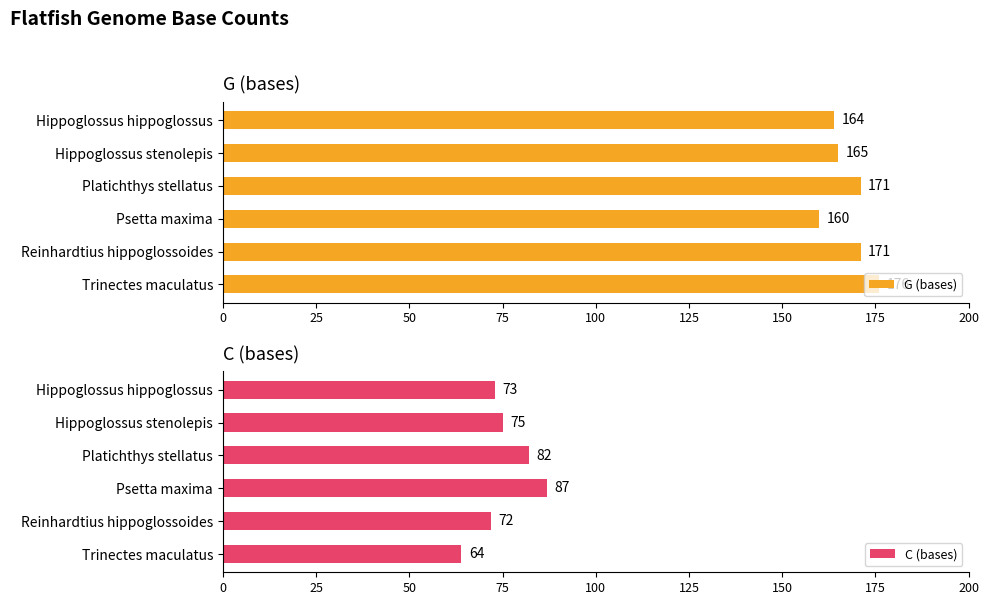

How many distinct data groups are displayed?

2